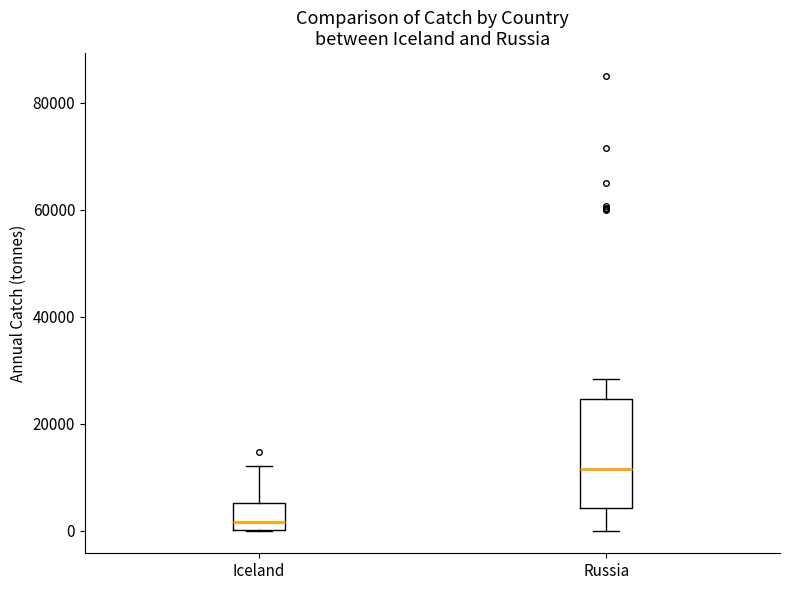

Reading left to right, read every box against the y-axis: the position of its median line, the range the box covers, and the ends of its whiskers. The values are not printed on the chart, so give them approximately, as read against the axis.

Iceland: median 2000, box 0 to 6000, whiskers 0 to 12000
Russia: median 12000, box 4000 to 24000, whiskers 0 to 28000